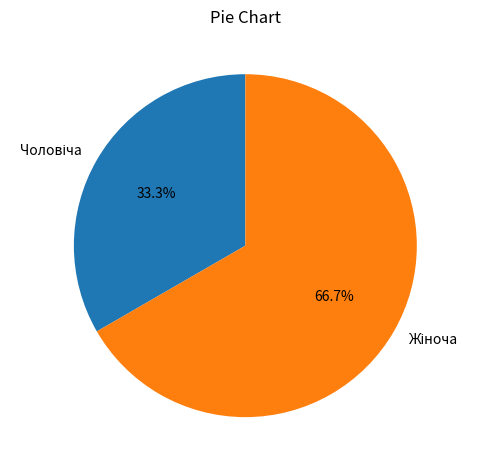

Is there a majority slice in this chart?

Yes